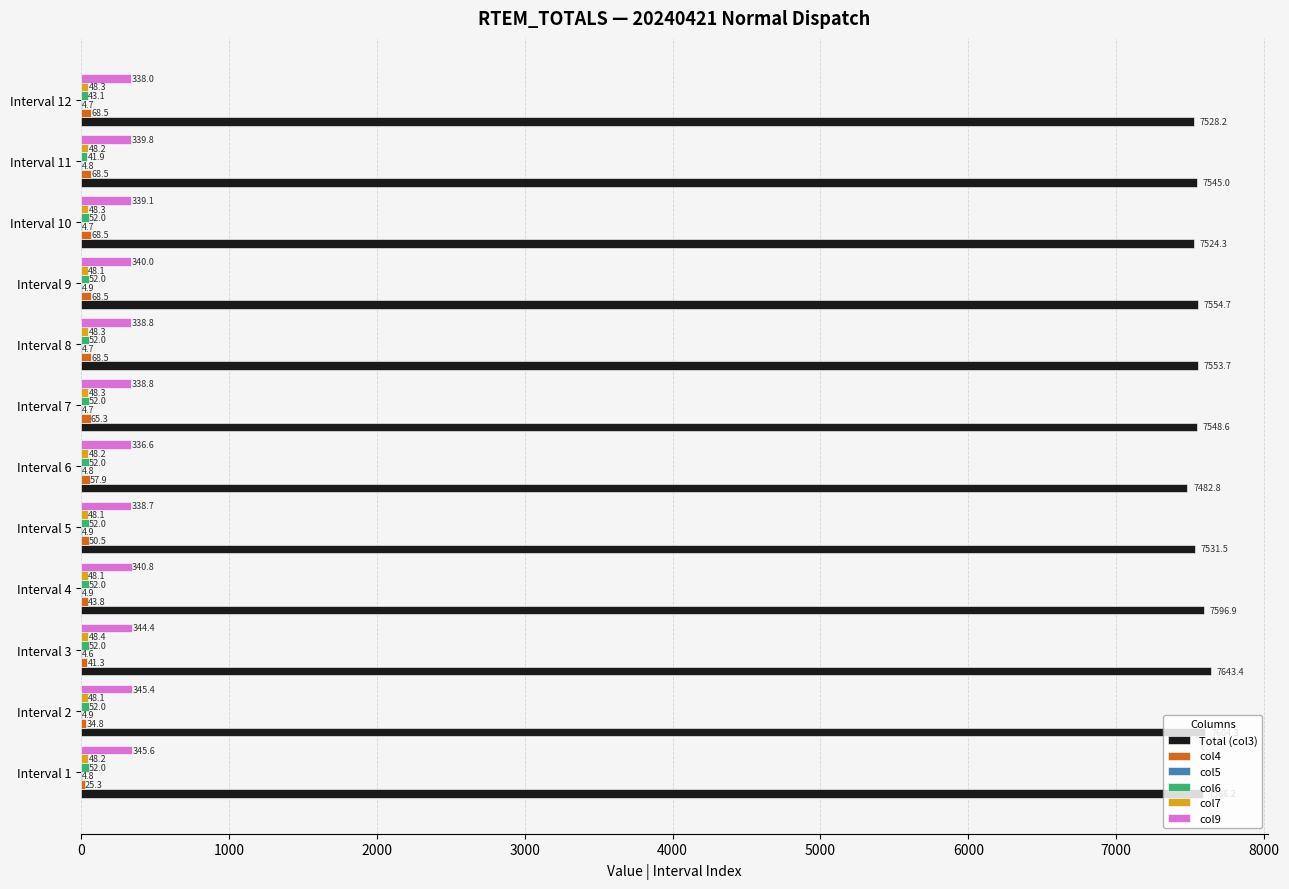

Between Interval 9 and Interval 12, which series saw the biggest shift?

Total (col3)